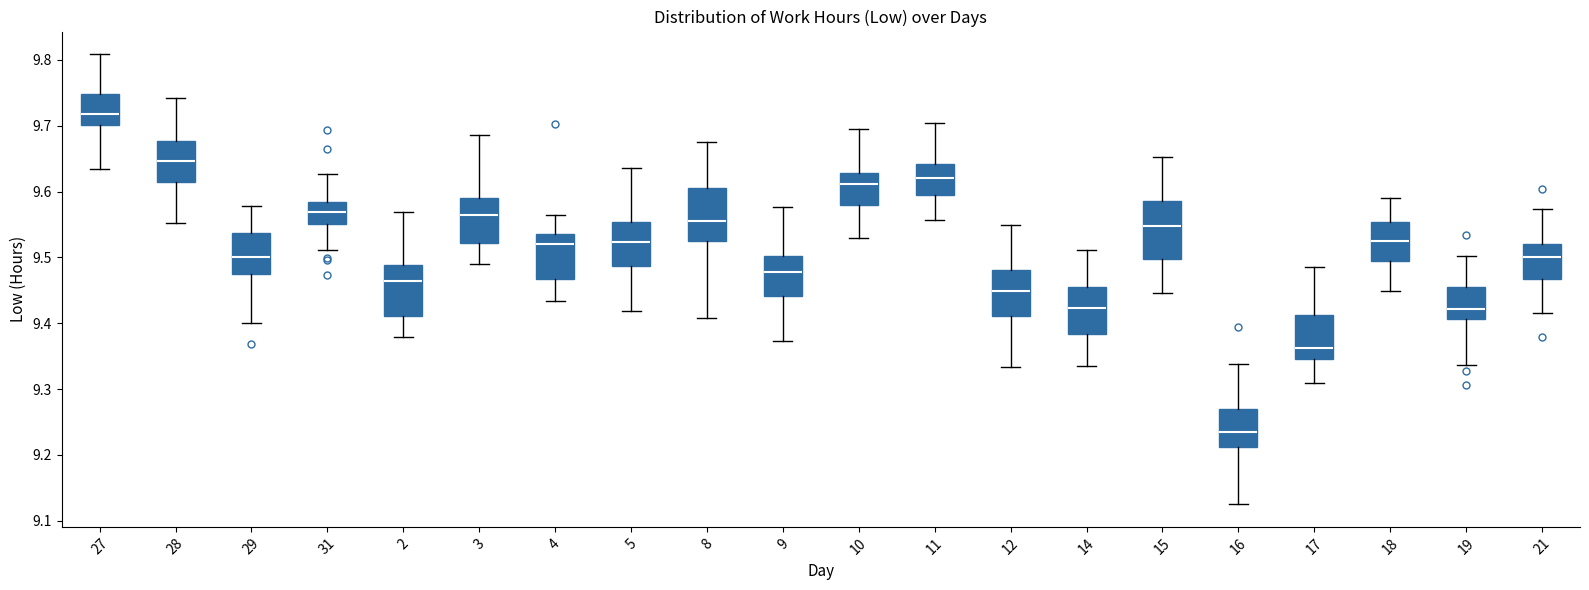

Reading left to right, read every box against the y-axis: the position of its median line, the range the box covers, and the ends of its whiskers. The values are not printed on the chart, so give them approximately, as read against the axis.

27: median 9.72, box 9.70 to 9.75, whiskers 9.63 to 9.81
28: median 9.65, box 9.61 to 9.68, whiskers 9.55 to 9.74
29: median 9.50, box 9.47 to 9.54, whiskers 9.40 to 9.58
31: median 9.57, box 9.55 to 9.58, whiskers 9.51 to 9.63
2: median 9.46, box 9.41 to 9.49, whiskers 9.38 to 9.57
3: median 9.56, box 9.52 to 9.59, whiskers 9.49 to 9.69
4: median 9.52, box 9.47 to 9.54, whiskers 9.43 to 9.56
5: median 9.52, box 9.49 to 9.55, whiskers 9.42 to 9.64
8: median 9.56, box 9.53 to 9.61, whiskers 9.41 to 9.68
9: median 9.48, box 9.44 to 9.50, whiskers 9.37 to 9.58
10: median 9.61, box 9.58 to 9.63, whiskers 9.53 to 9.69
11: median 9.62, box 9.59 to 9.64, whiskers 9.56 to 9.70
12: median 9.45, box 9.41 to 9.48, whiskers 9.33 to 9.55
14: median 9.42, box 9.38 to 9.45, whiskers 9.33 to 9.51
15: median 9.55, box 9.50 to 9.59, whiskers 9.45 to 9.65
16: median 9.23, box 9.21 to 9.27, whiskers 9.12 to 9.34
17: median 9.36, box 9.35 to 9.41, whiskers 9.31 to 9.49
18: median 9.52, box 9.50 to 9.55, whiskers 9.45 to 9.59
19: median 9.42, box 9.41 to 9.45, whiskers 9.34 to 9.50
21: median 9.50, box 9.47 to 9.52, whiskers 9.42 to 9.57